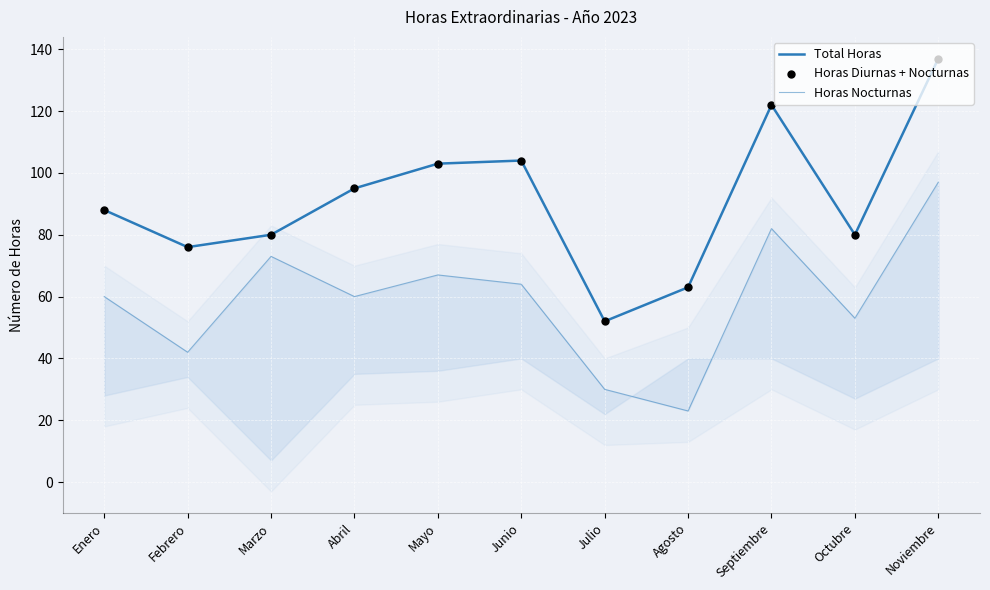

What is the total value across all series at Marzo?

233